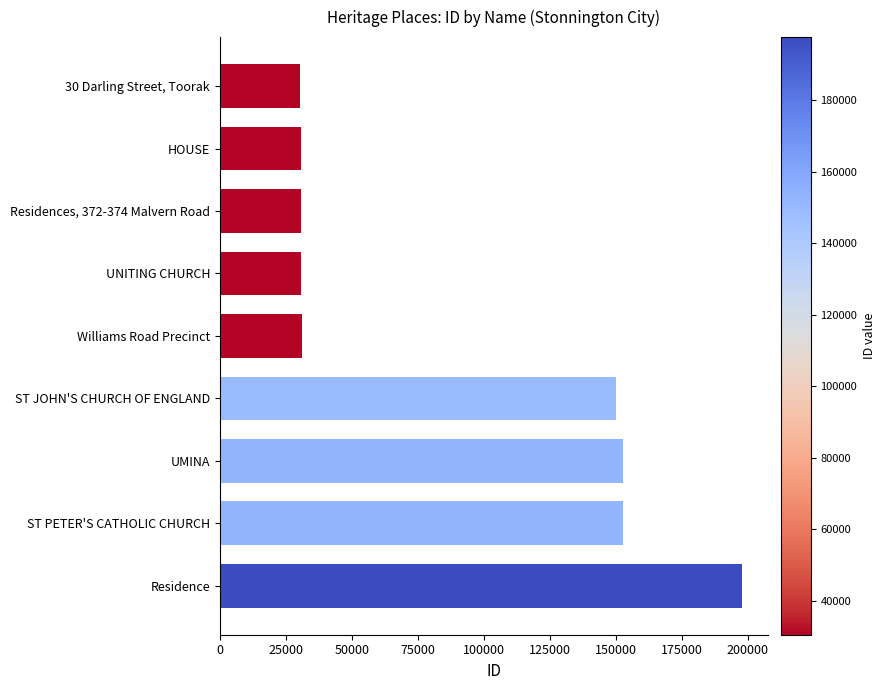

Approximately how many times larger is the value at Residence compared to Residences, 372-374 Malvern Road?

6.4